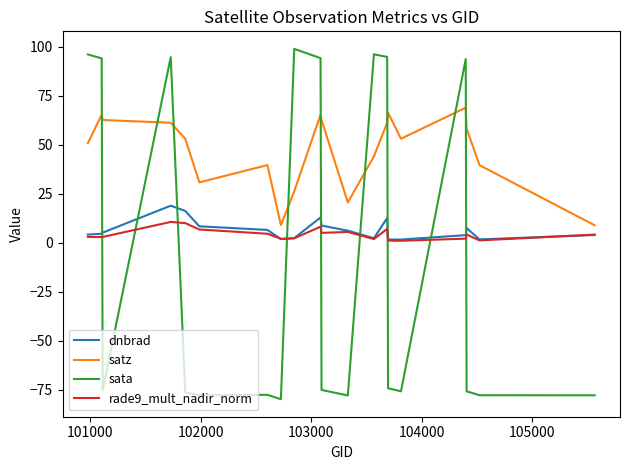

How many categories are shown in the chart?

20